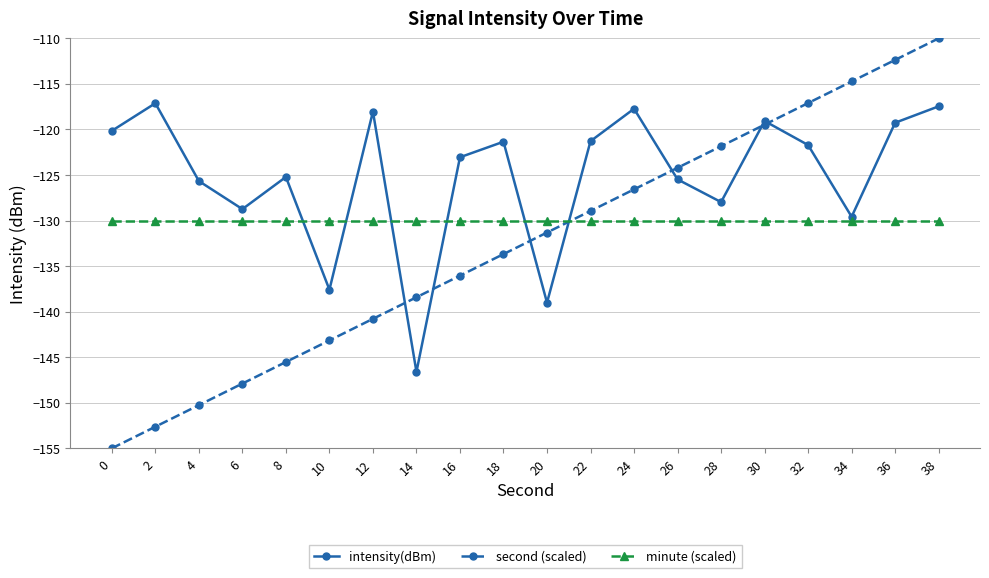

Reading left to right, extract all data points from this chart.

intensity(dBm): 0=-120.2	2=-117.1	4=-125.7	6=-128.7	8=-125.2	10=-137.6	12=-118.0	14=-146.6	16=-123.1	18=-121.3	20=-139.0	22=-121.3	24=-117.7	26=-125.5	28=-128.0	30=-119.1	32=-121.7	34=-129.6	36=-119.3	38=-117.5
second (scaled): 0=-155.0	2=-152.6	4=-150.3	6=-147.9	8=-145.5	10=-143.2	12=-140.8	14=-138.4	16=-136.1	18=-133.7	20=-131.3	22=-128.9	24=-126.6	26=-124.2	28=-121.8	30=-119.5	32=-117.1	34=-114.7	36=-112.4	38=-110.0
minute (scaled): 0=-130.0	2=-130.0	4=-130.0	6=-130.0	8=-130.0	10=-130.0	12=-130.0	14=-130.0	16=-130.0	18=-130.0	20=-130.0	22=-130.0	24=-130.0	26=-130.0	28=-130.0	30=-130.0	32=-130.0	34=-130.0	36=-130.0	38=-130.0